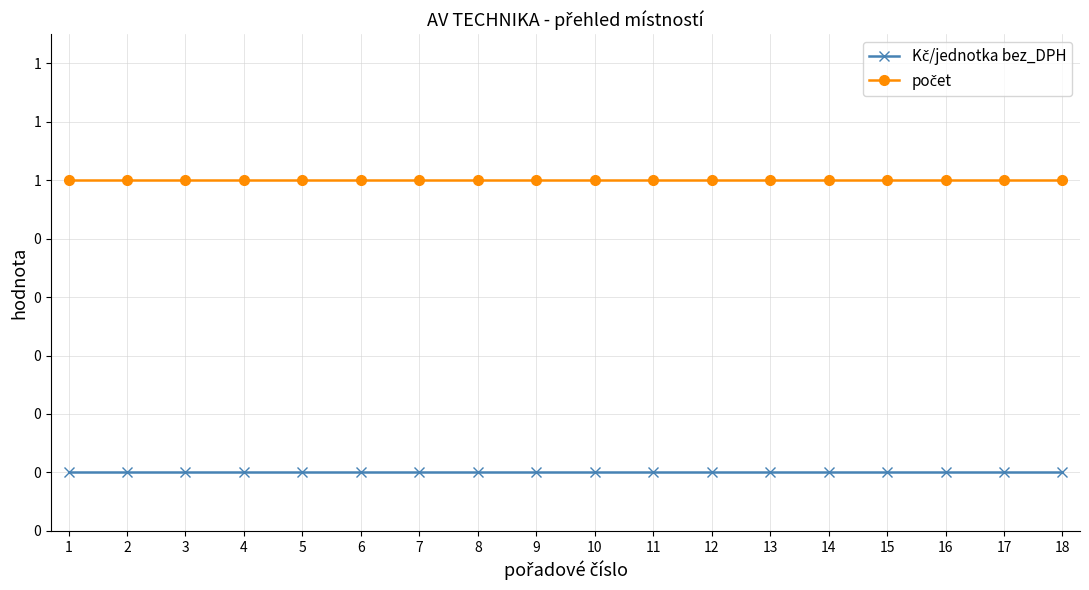

Is this an area chart (filled region under the line)?

No